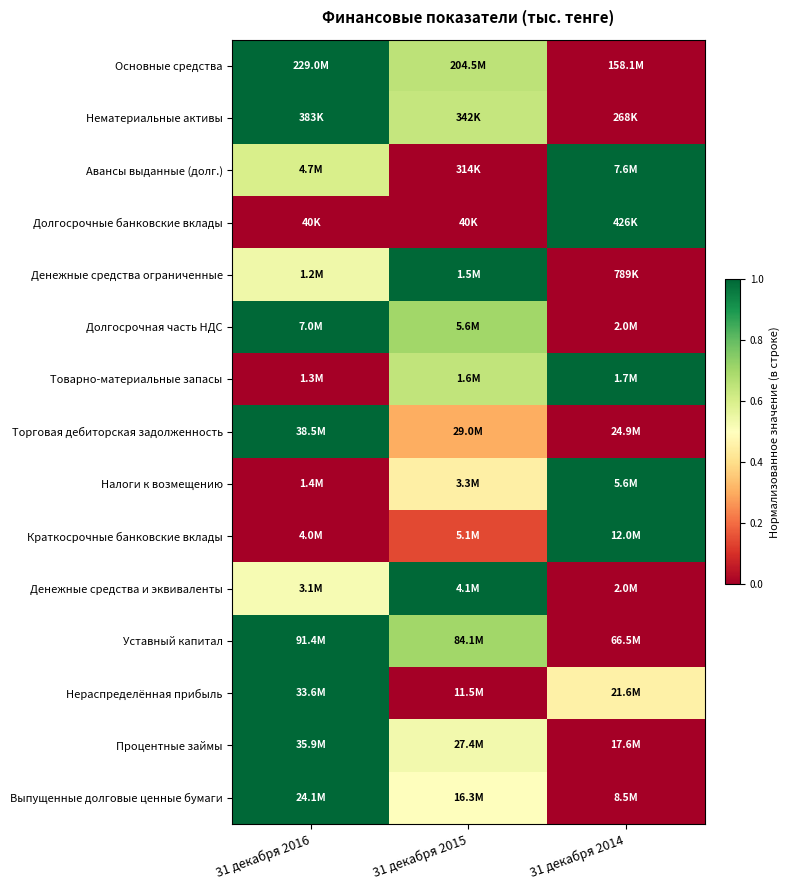

At how many categories does at least one series exceed 0?

3